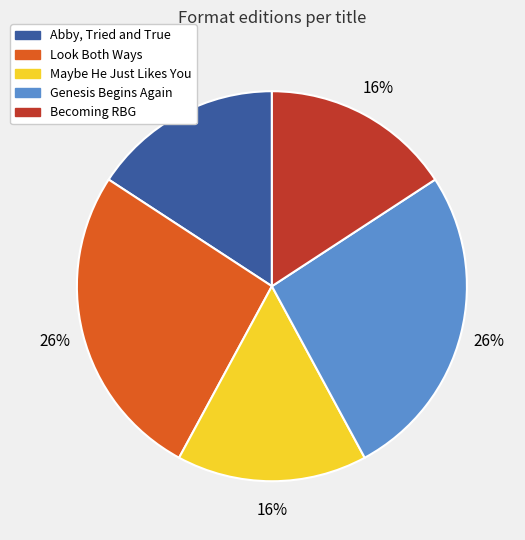

The Genesis Begins Again slice represents 26% of the pie. True or false?

True